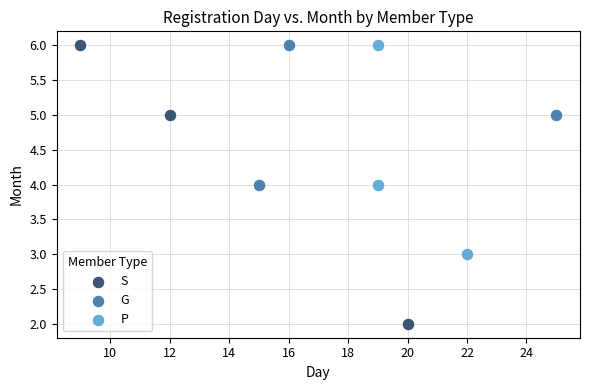

Which series reaches the minimum Y coordinate?

S